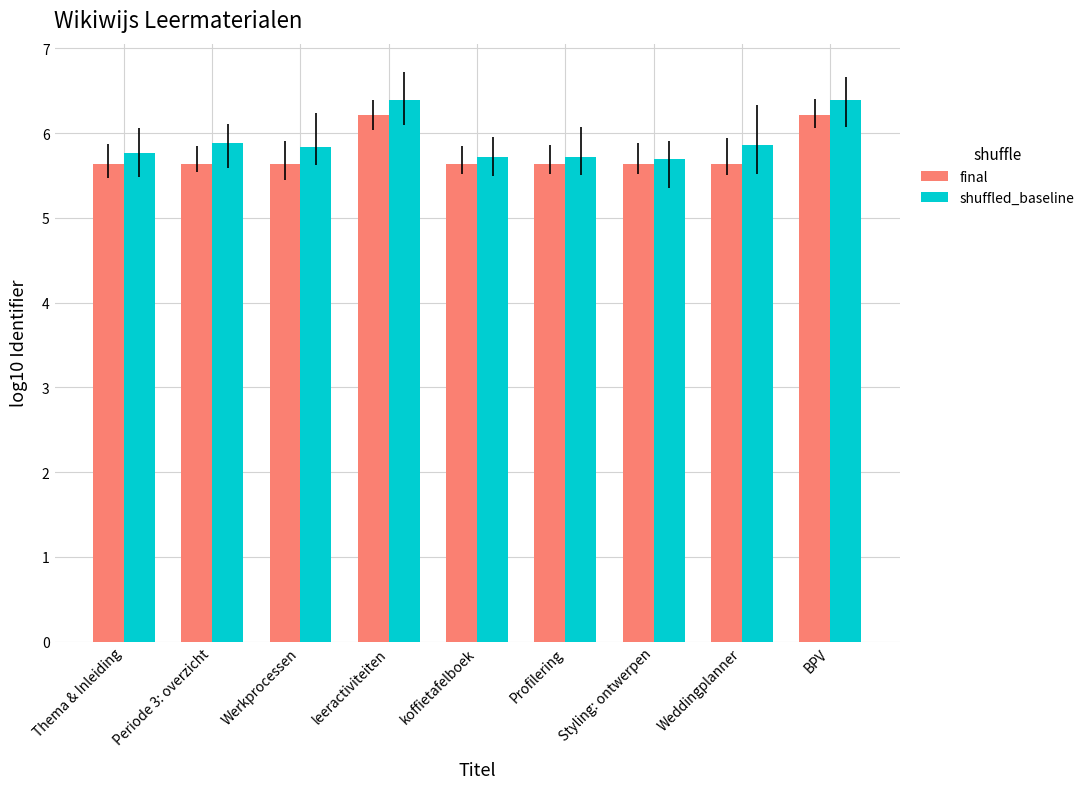

At leeractiviteiten, list the series in order from largest to smallest.

shuffled_baseline, final